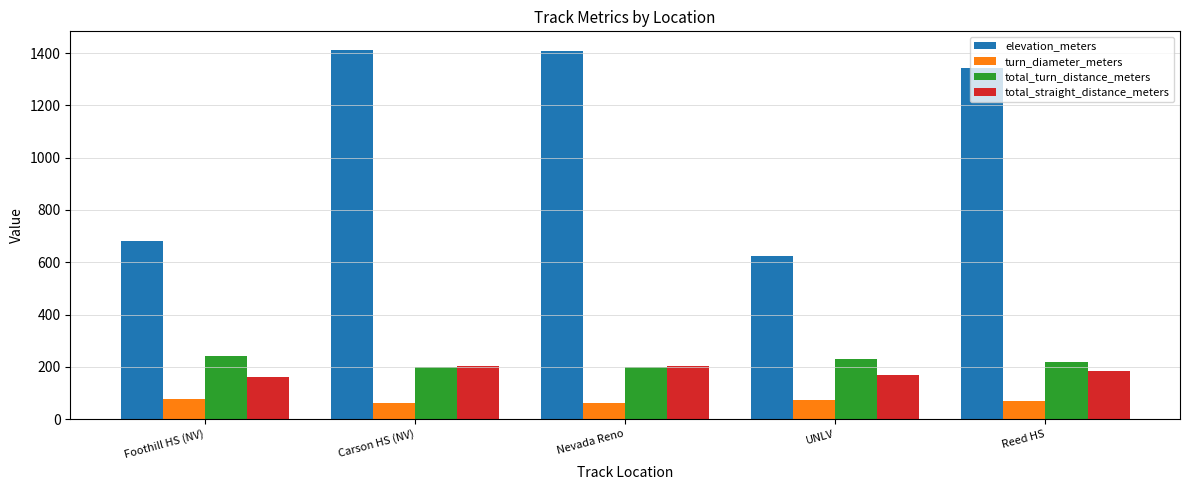

What is the sum of the total_straight_distance_meters values at Foothill HS (NV) and Nevada Reno?

361.8